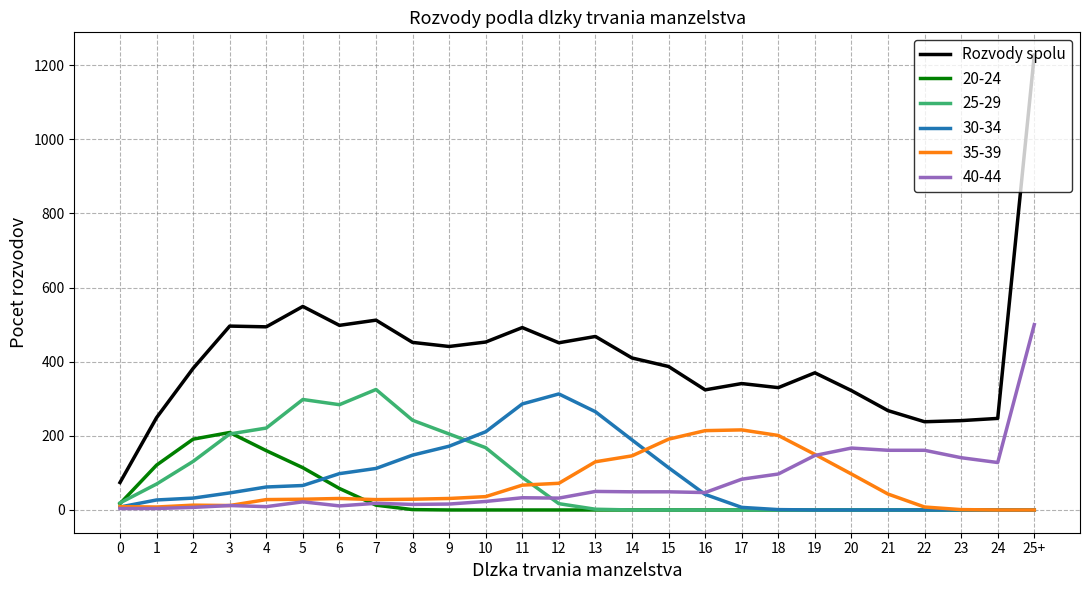

The value of 35-39 at 16 is 367. True or false?

False